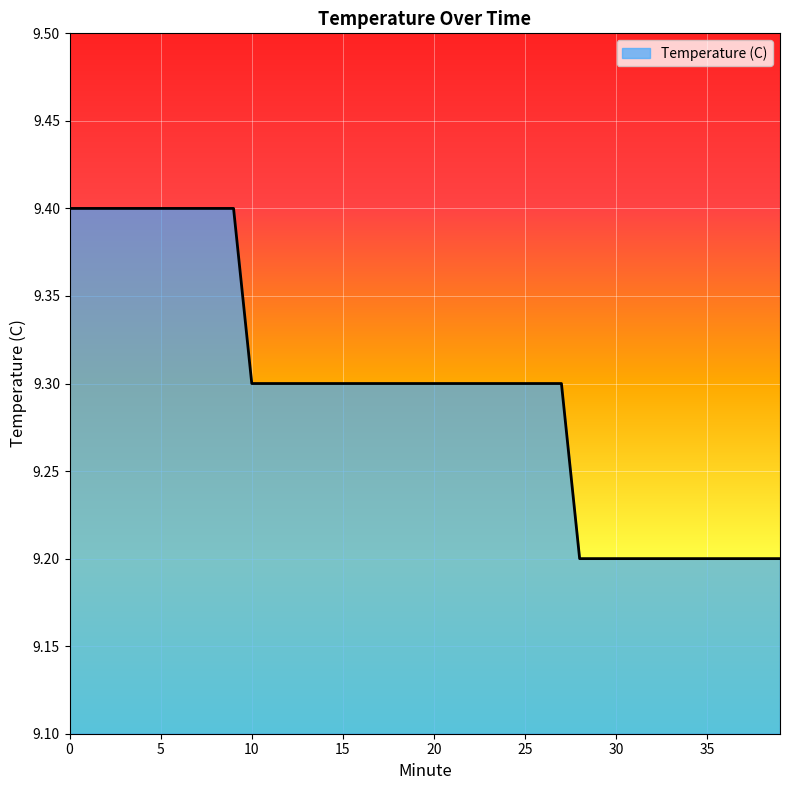

What is the minimum value shown in the chart?

9.2